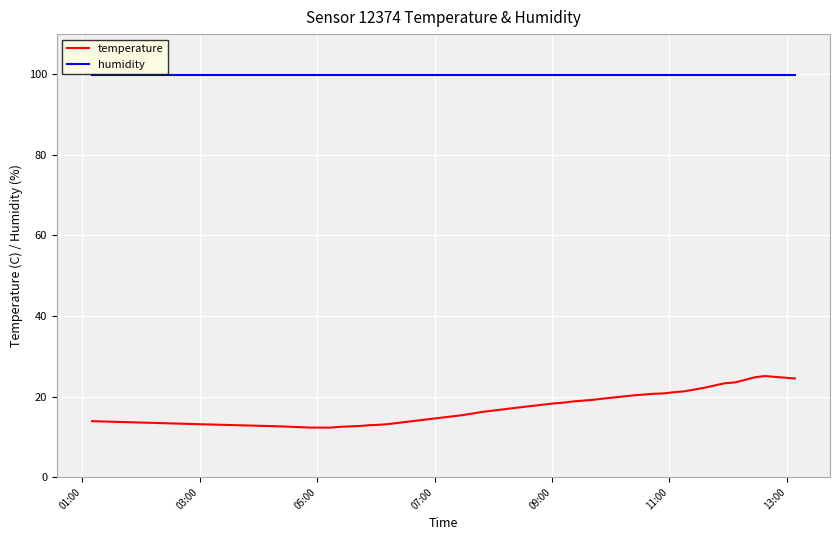

True or false: humidity and temperature cross at least once.

False